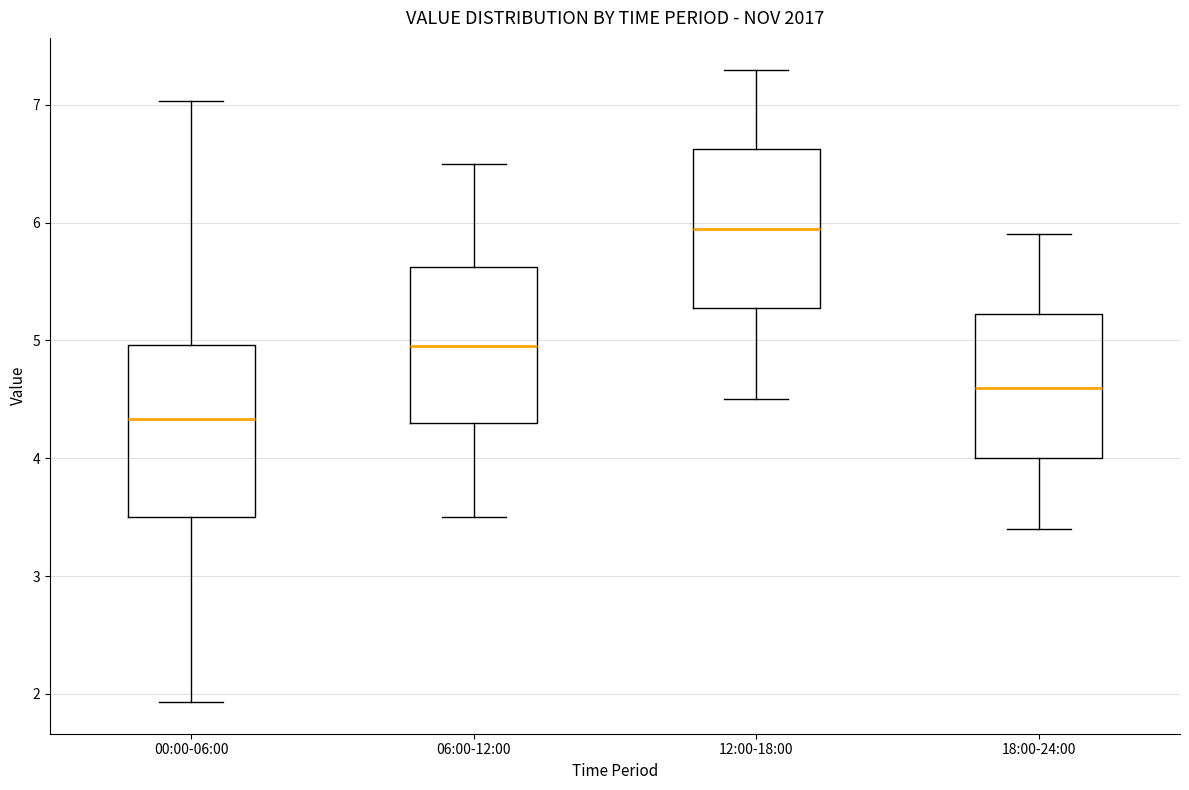

Which box is the tallest, from its lower edge to its upper edge?

00:00-06:00